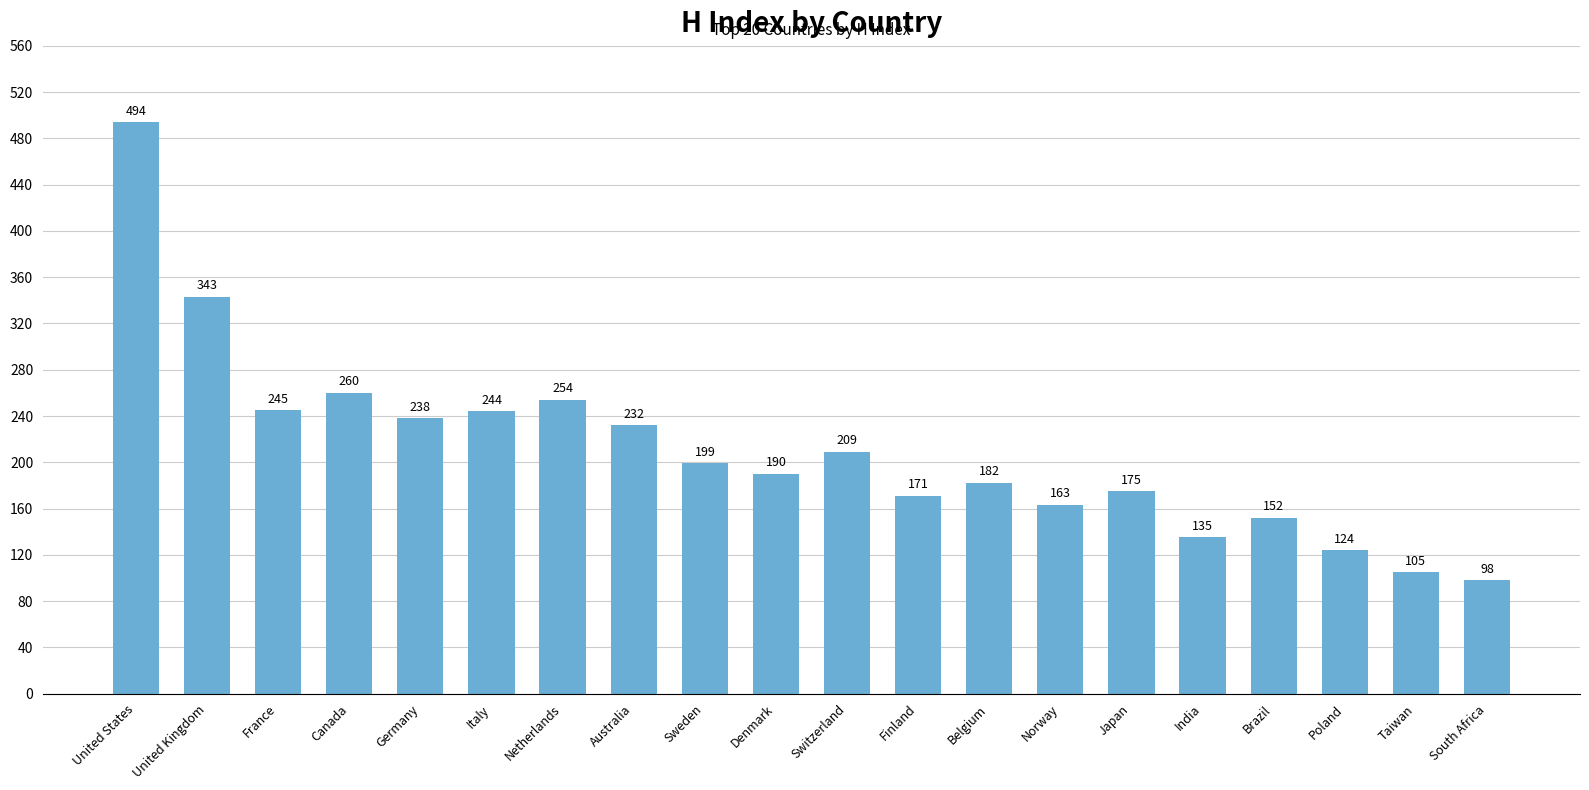

The value at Japan is 47. True or false?

False